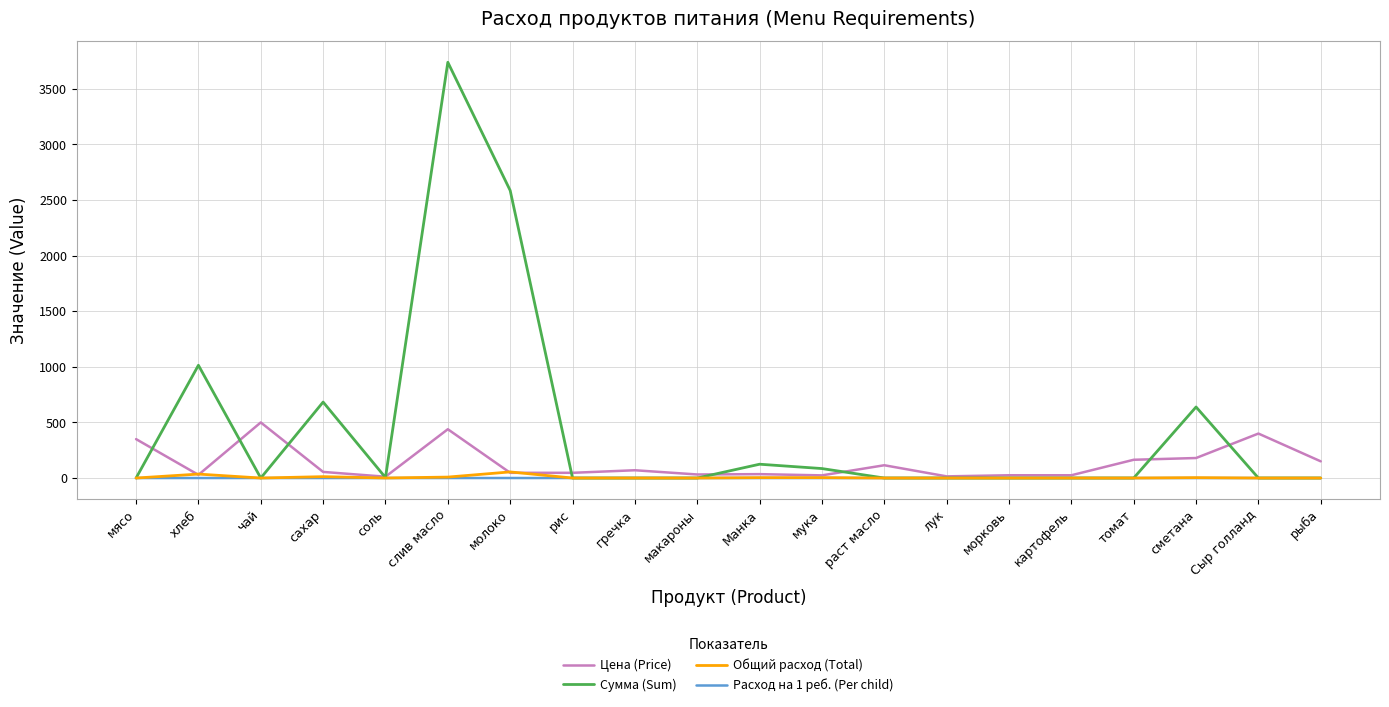

What is the average value of the Общий расход (Total) series?

6.1